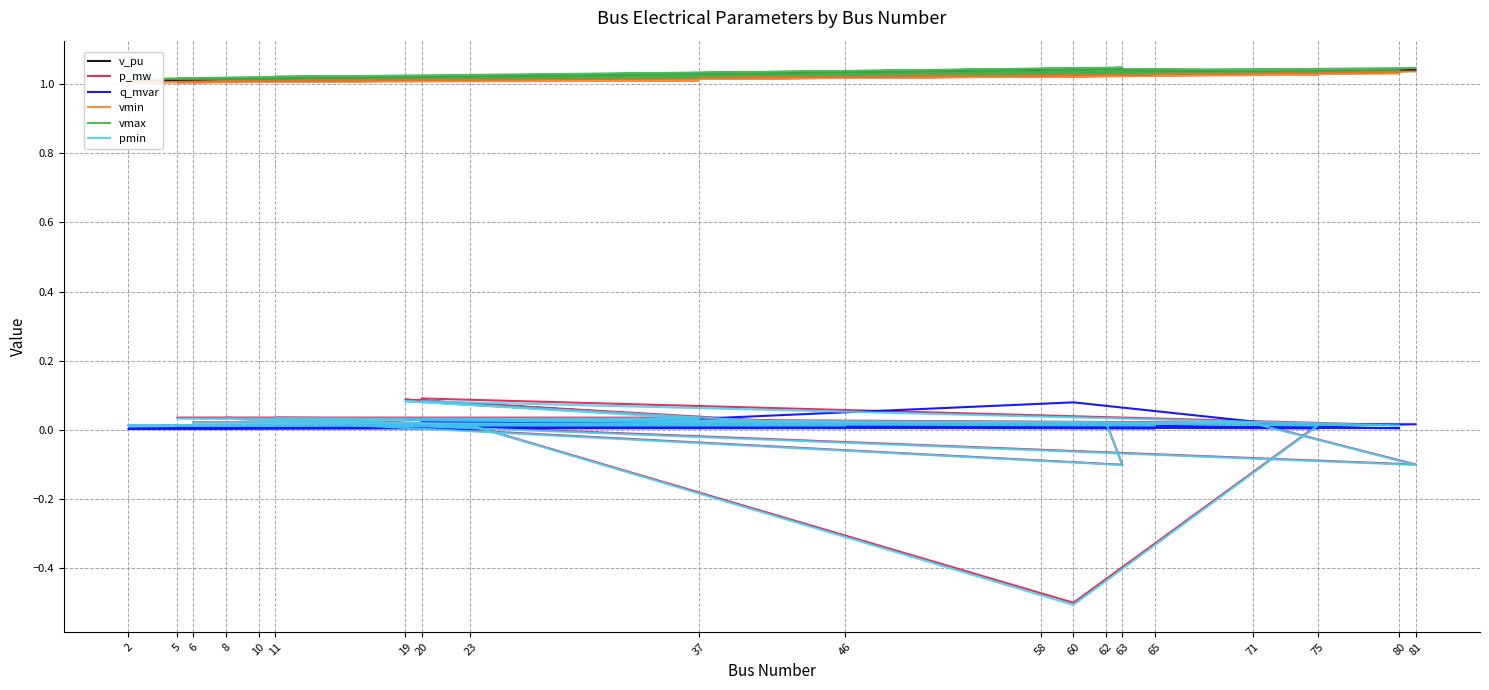

How many data points does each series have?

20